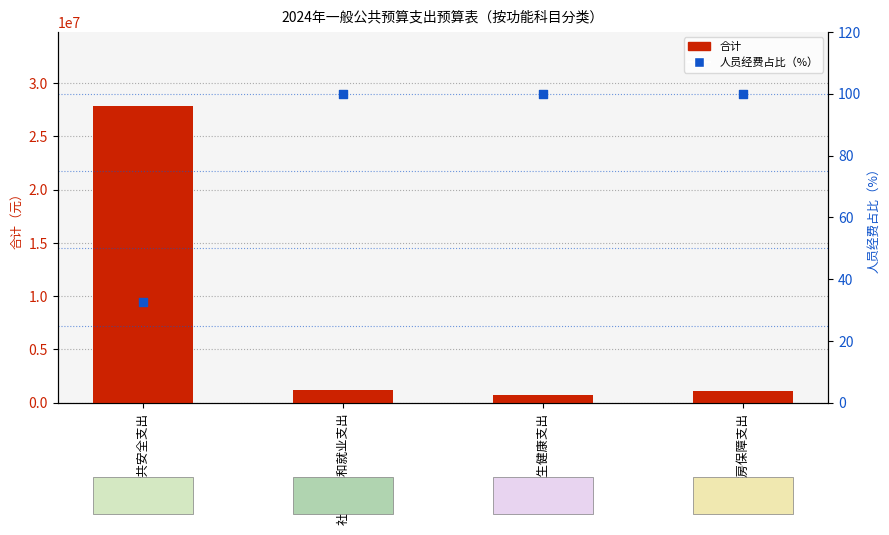

Which series has the widest spread of Y values?

合计